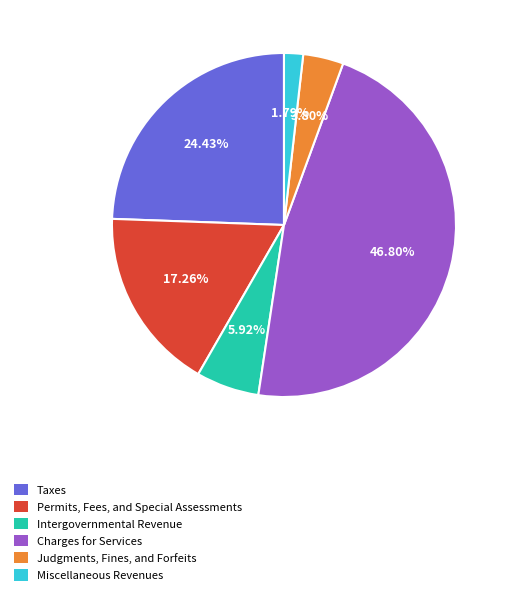

To the nearest percent, what is the combined percentage of Intergovernmental Revenue and Judgments, Fines, and Forfeits?

10%